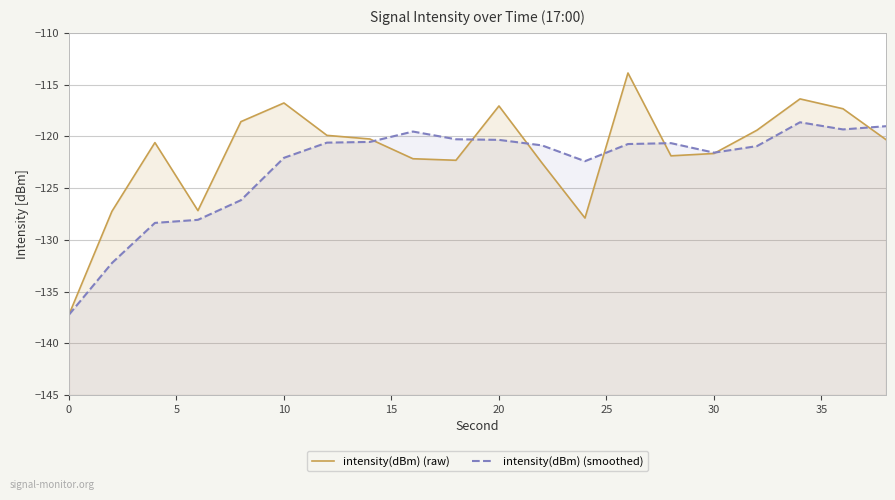

Which series has the widest spread of values?

intensity(dBm) (raw)